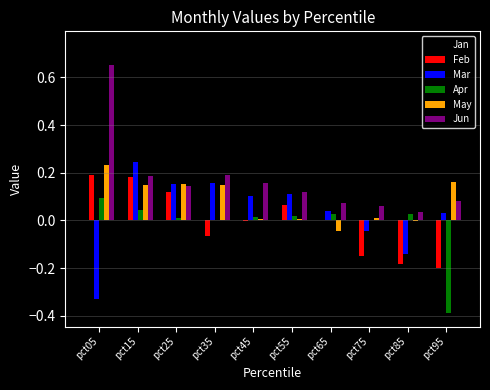

At which category is the sum across all series the highest?

pct05